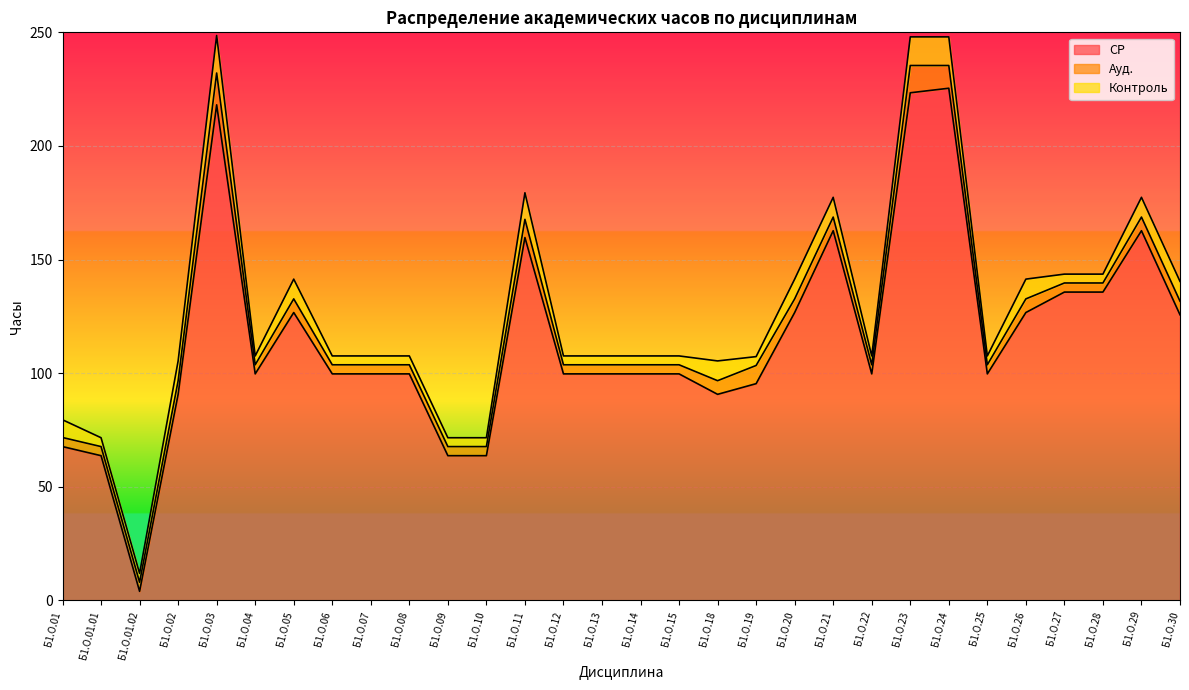

The СР series shows 64.4 at Б1.О.24. True or false?

False